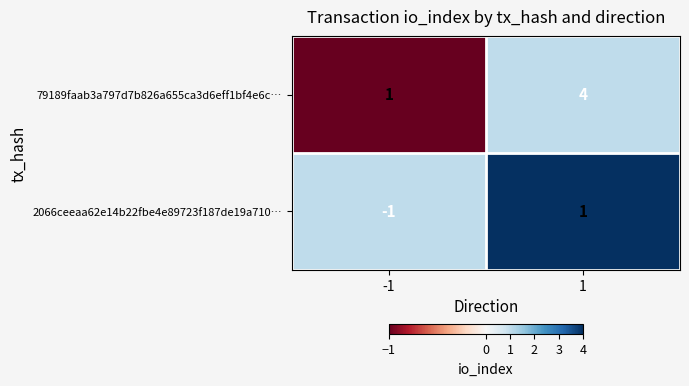

Which series has the largest range (max minus min)?

79189faab3a797d7b826a655ca3d6eff1bf4e6c…